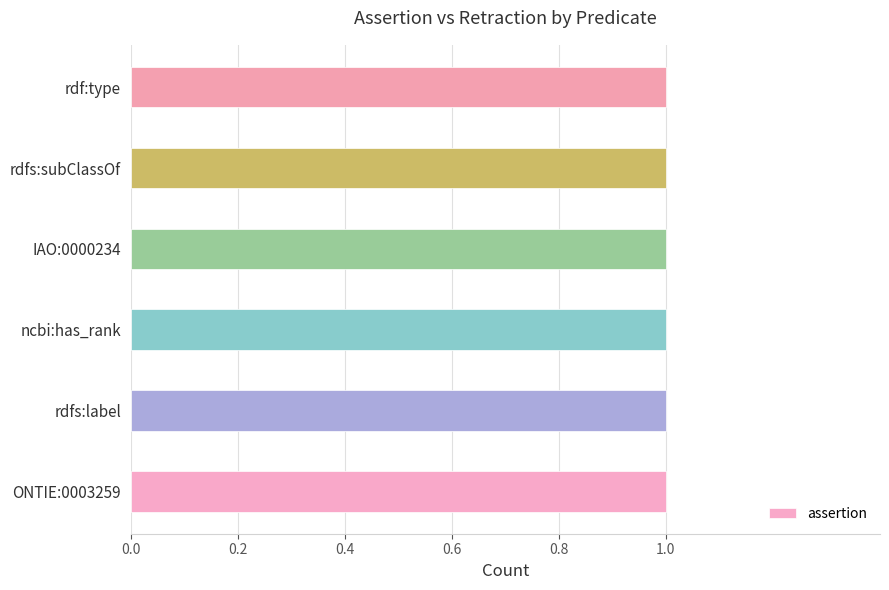

What is the sum of the assertion values at rdfs:label and rdfs:subClassOf?

2